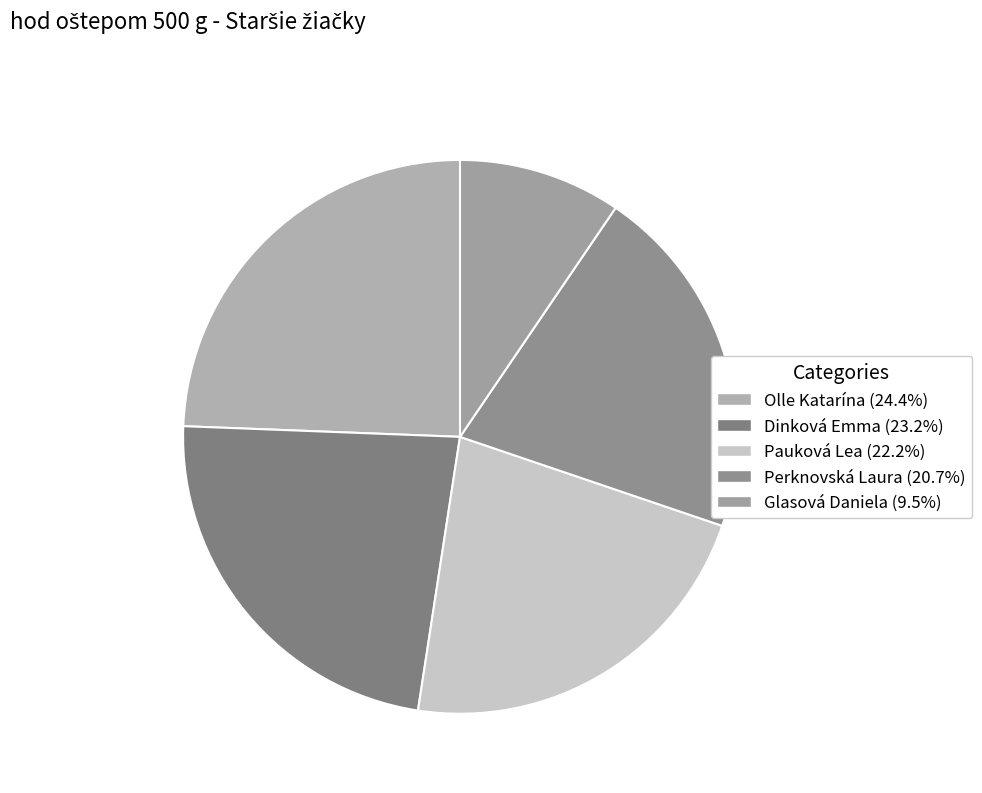

Is the sum of Pauková Lea and Olle Katarína greater than half?

No